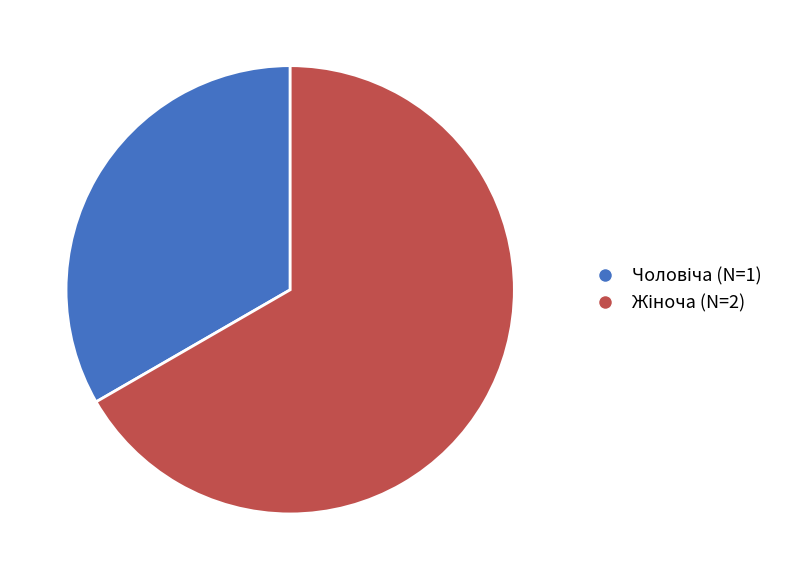

Does any single category account for the majority?

Yes